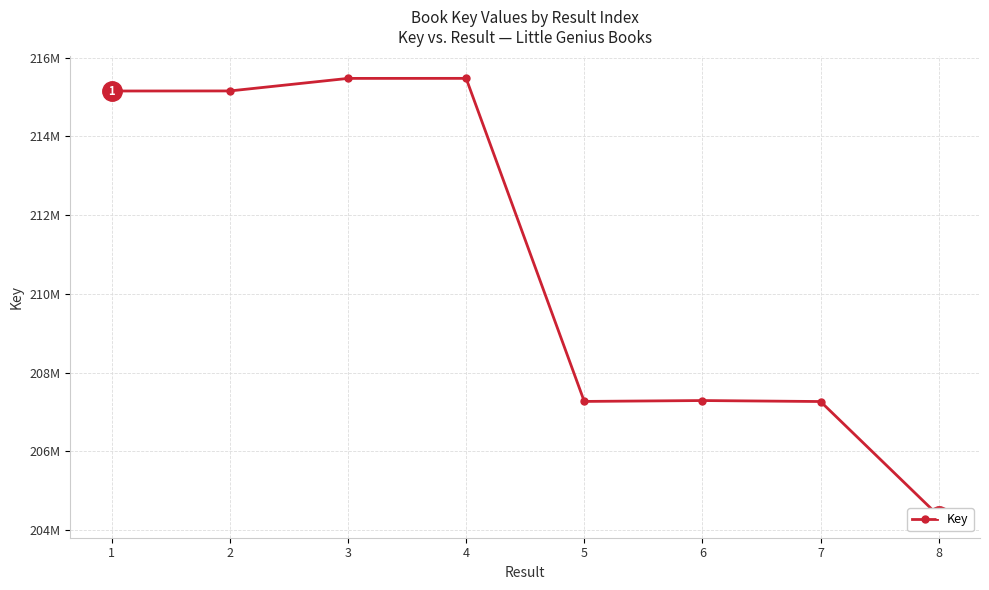

Reading left to right, transcribe all the data shown in this chart.

1=215154270	2=215156020	3=215474769	4=215475590	5=207267829	6=207290192	7=207265376	8=204360771